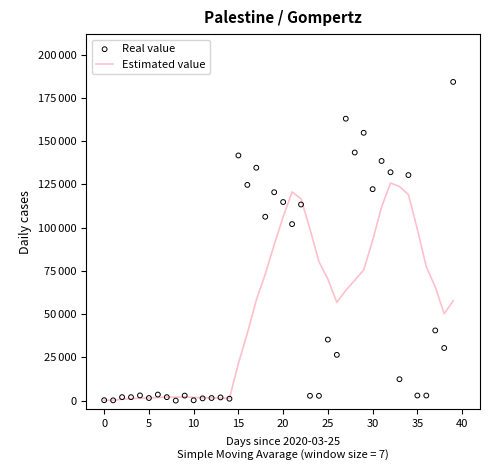

Is the value of Real value at 21 greater than the value of Estimated value at 29?

Yes